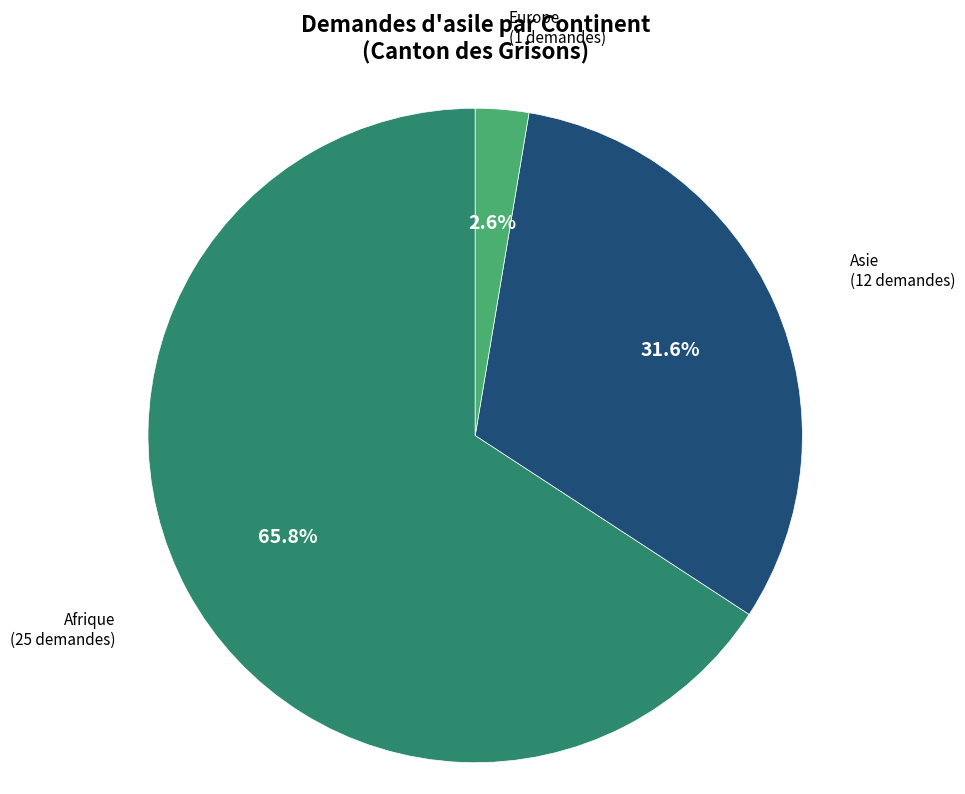

How much of the chart is everything except Asie?

68.4%